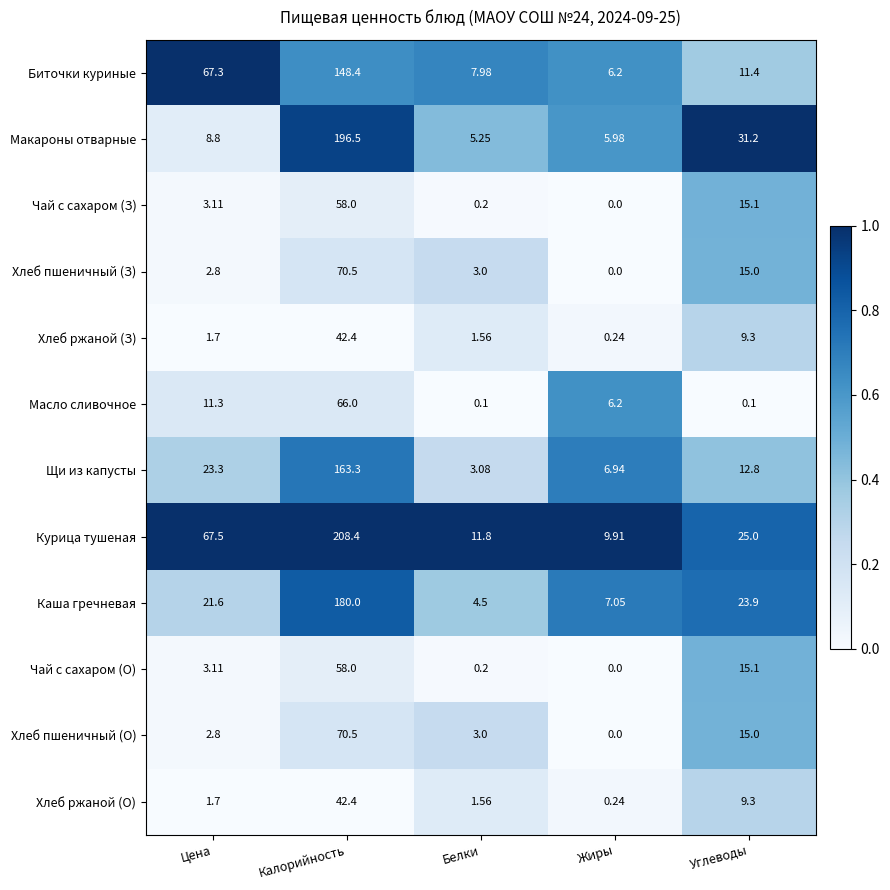

List the labels in order of Чай с сахаром (О) value, smallest first.

Жиры, Белки, Цена, Углеводы, Калорийность